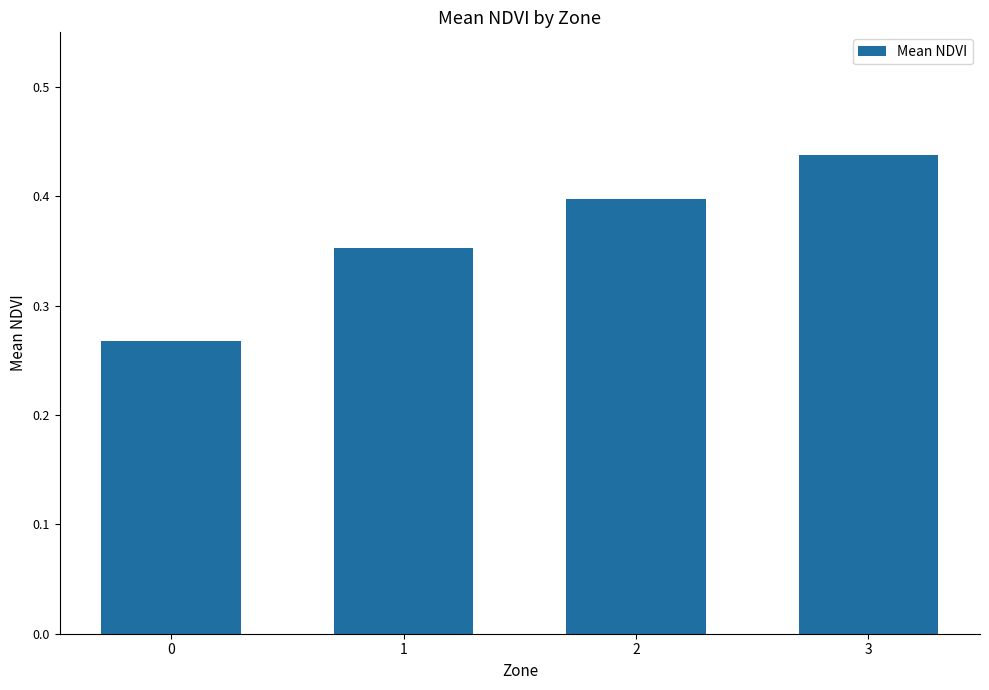

What is the sum of all values?

1.5